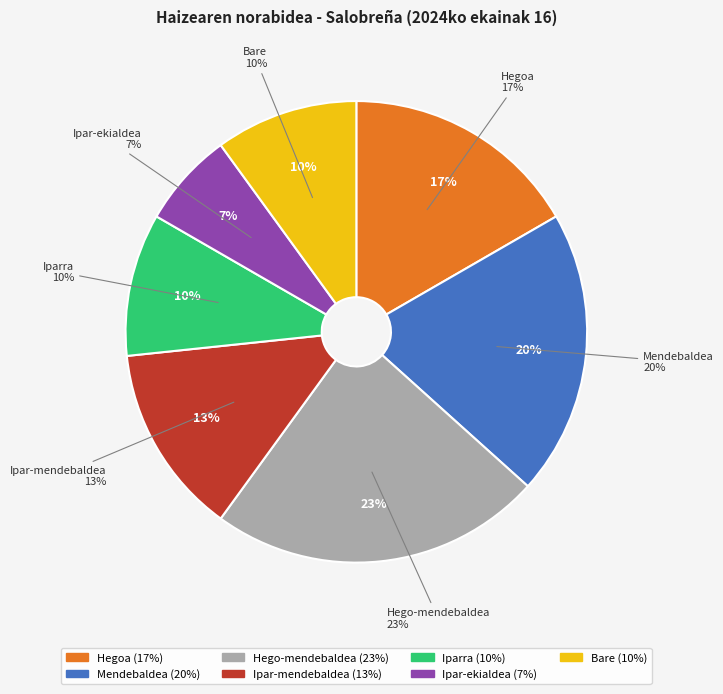

Is the sum of Bare and Ipar-ekialdea greater than half?

No